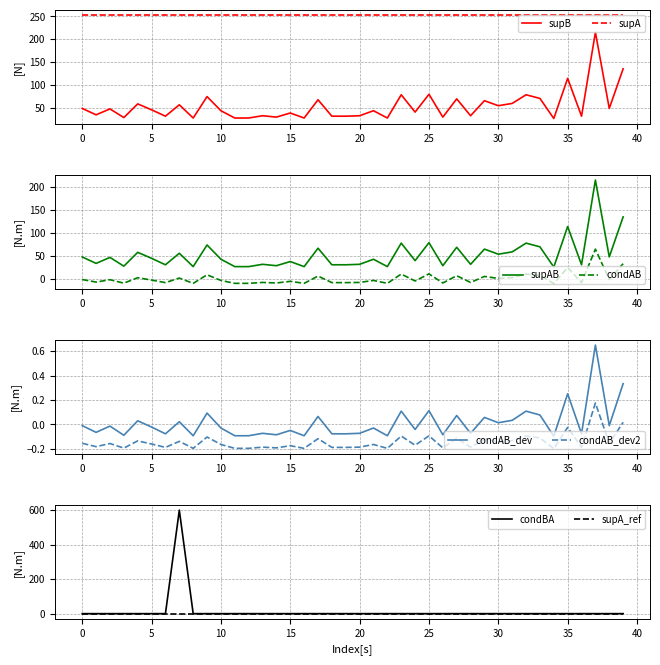

How many data points does each series have?

40